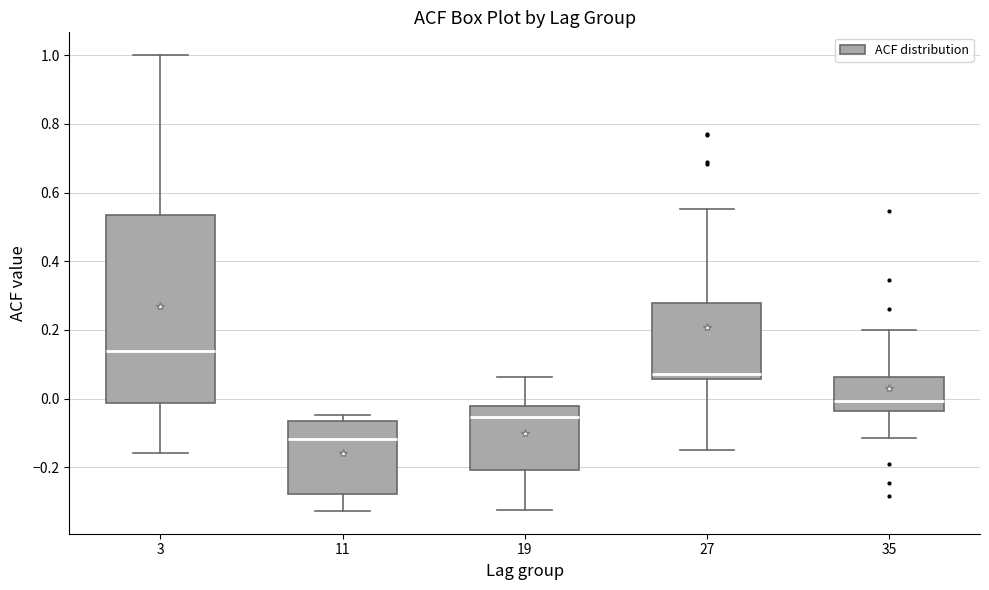

Reading left to right, read every box against the y-axis: the position of its median line, the range the box covers, and the ends of its whiskers. The values are not printed on the chart, so give them approximately, as read against the axis.

3: median 0.14, box -0.02 to 0.54, whiskers -0.16 to 1.00
11: median -0.12, box -0.28 to -0.06, whiskers -0.32 to -0.04
19: median -0.06, box -0.20 to -0.02, whiskers -0.32 to 0.06
27: median 0.08, box 0.06 to 0.28, whiskers -0.16 to 0.56
35: median 0.00, box -0.04 to 0.06, whiskers -0.12 to 0.20